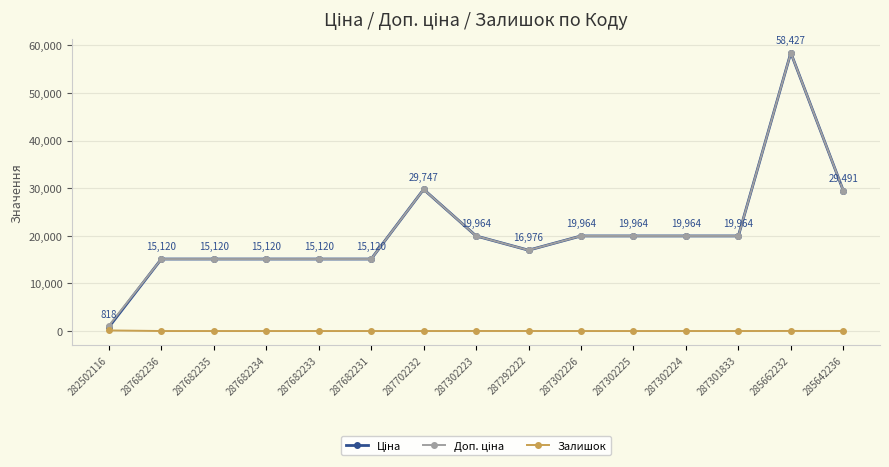

Which label corresponds to the largest value in the chart?

285662232